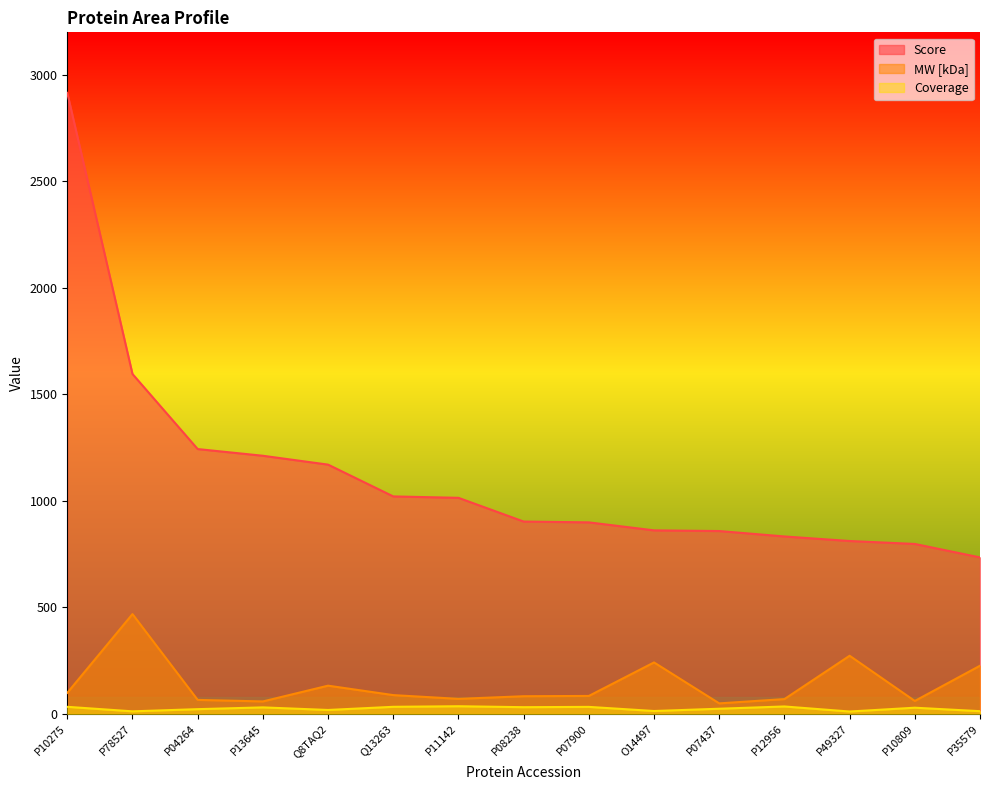

What are all the series names shown in the legend?

Score, MW [kDa], Coverage